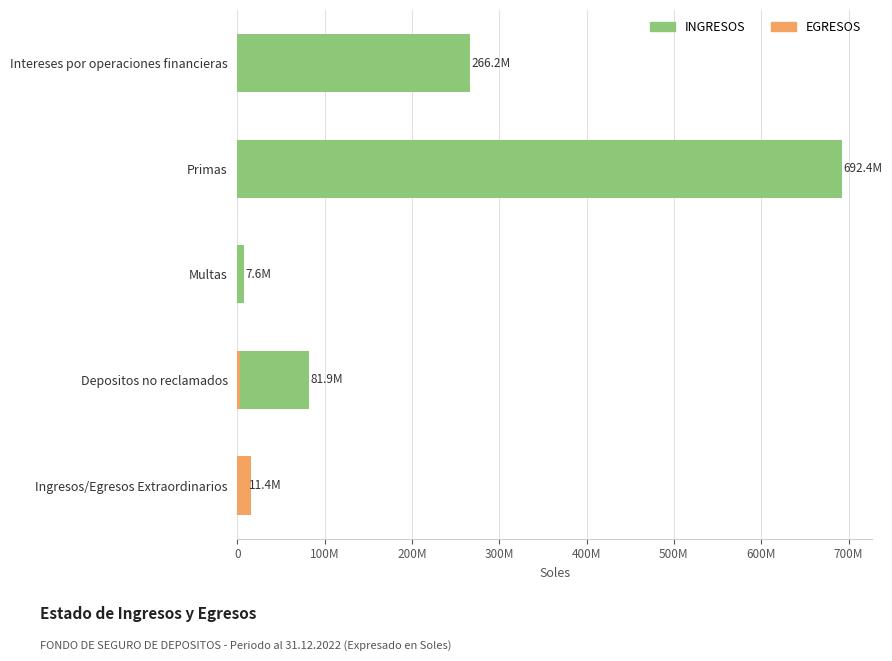

At Primas, list the series in order from smallest to largest.

EGRESOS, INGRESOS